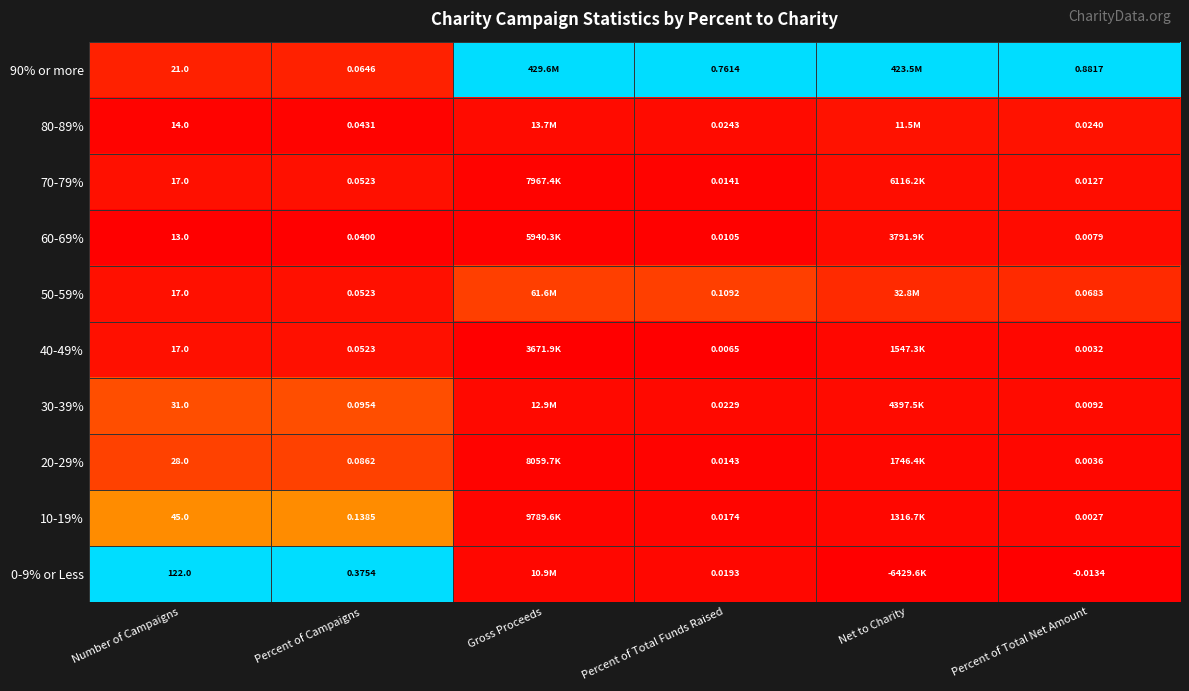

Is the value of 10-19% at Percent of Total Net Amount greater than the value of 80-89% at Percent of Campaigns?

No